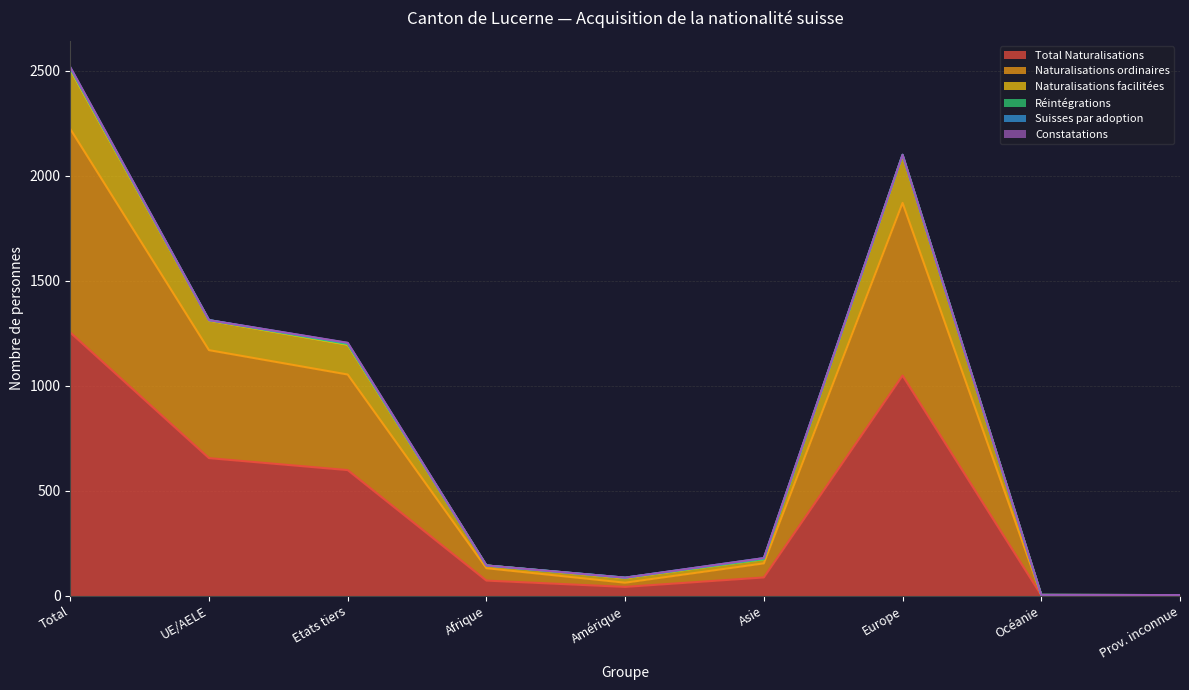

Does the chart have visible grid lines?

Yes